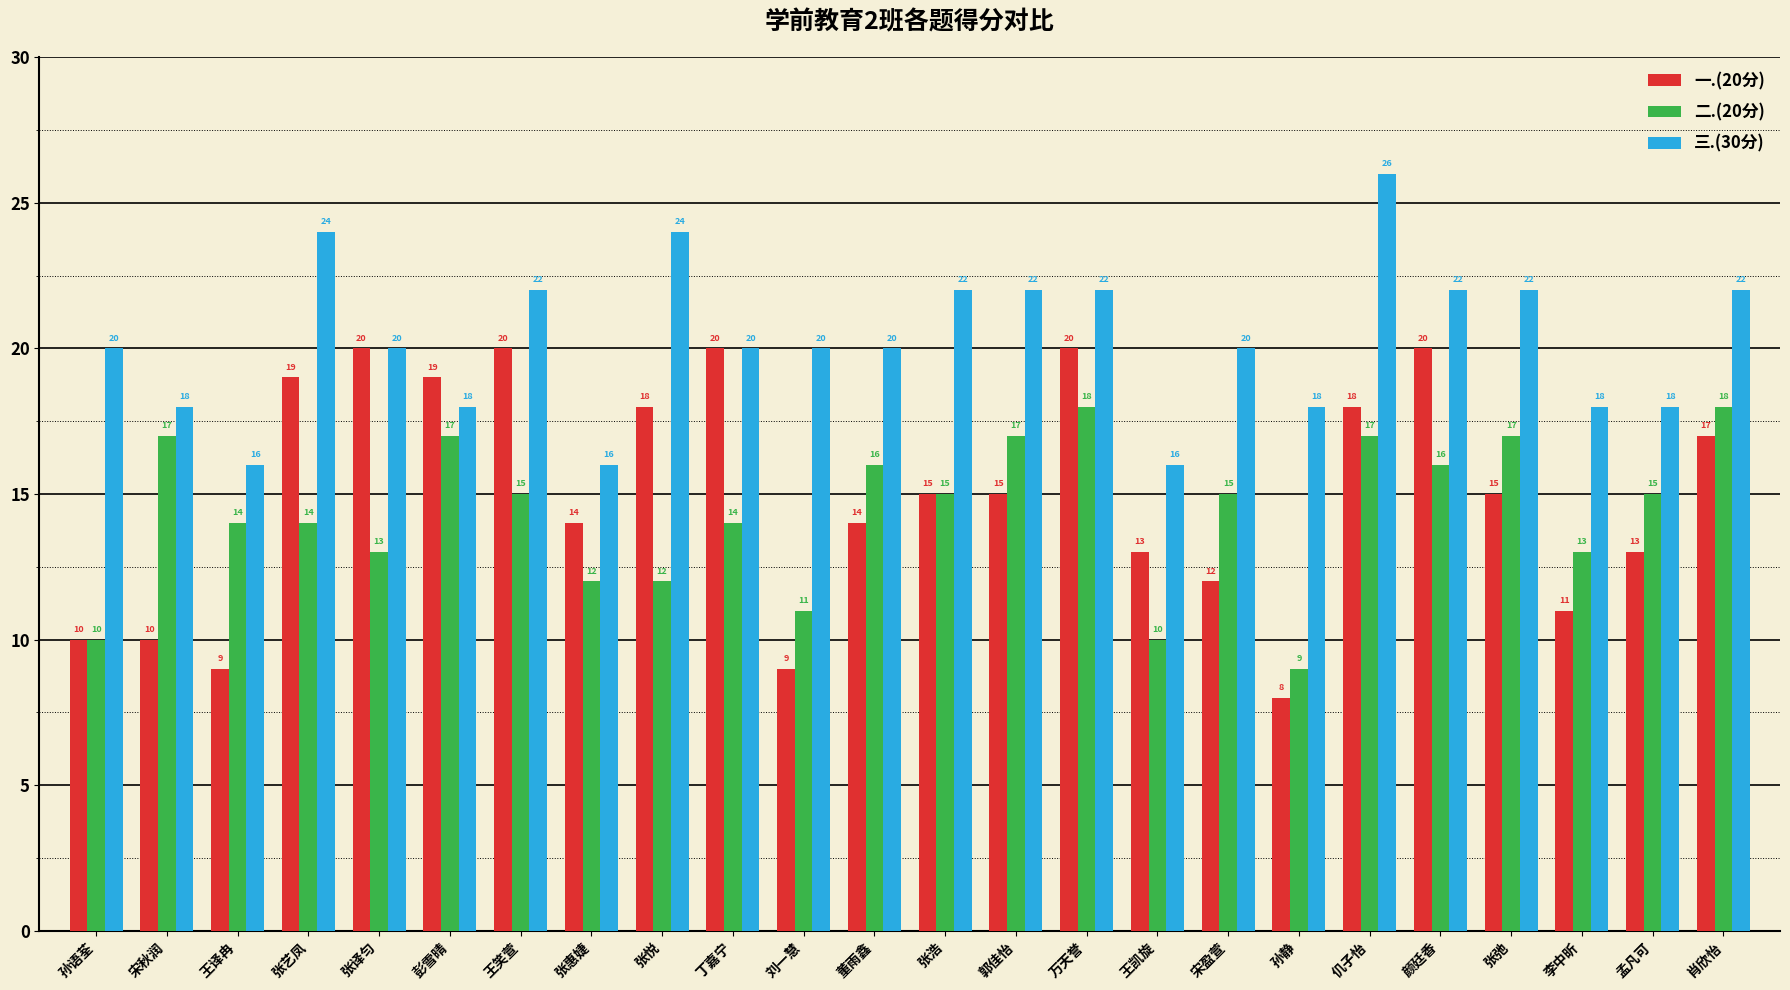

Count the 三.(30分) values in the range 18 to 22.

18